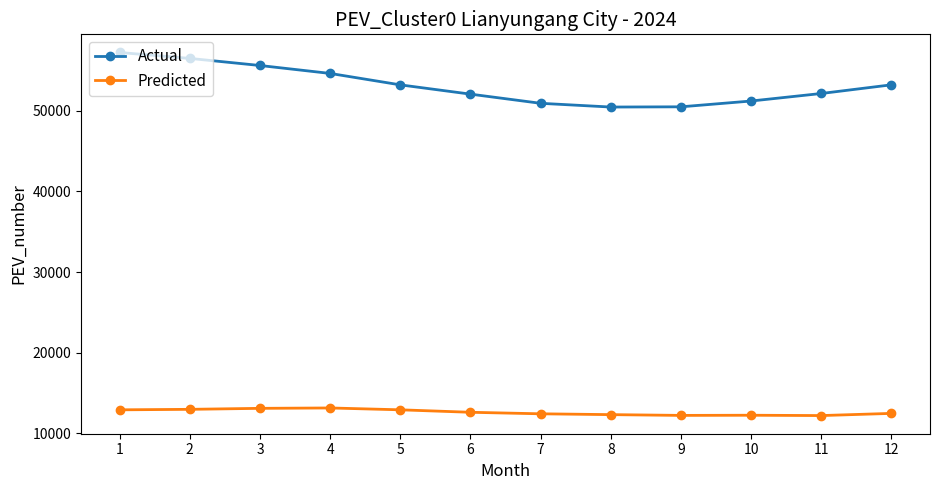

What is the difference between the second highest and minimum values in the Actual series?

6032